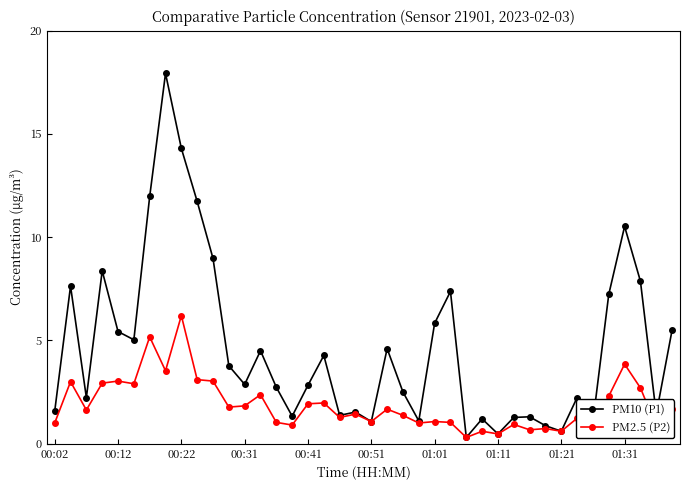

Rank the series by their maximum value, from highest to lowest.

PM10 (P1), PM2.5 (P2)